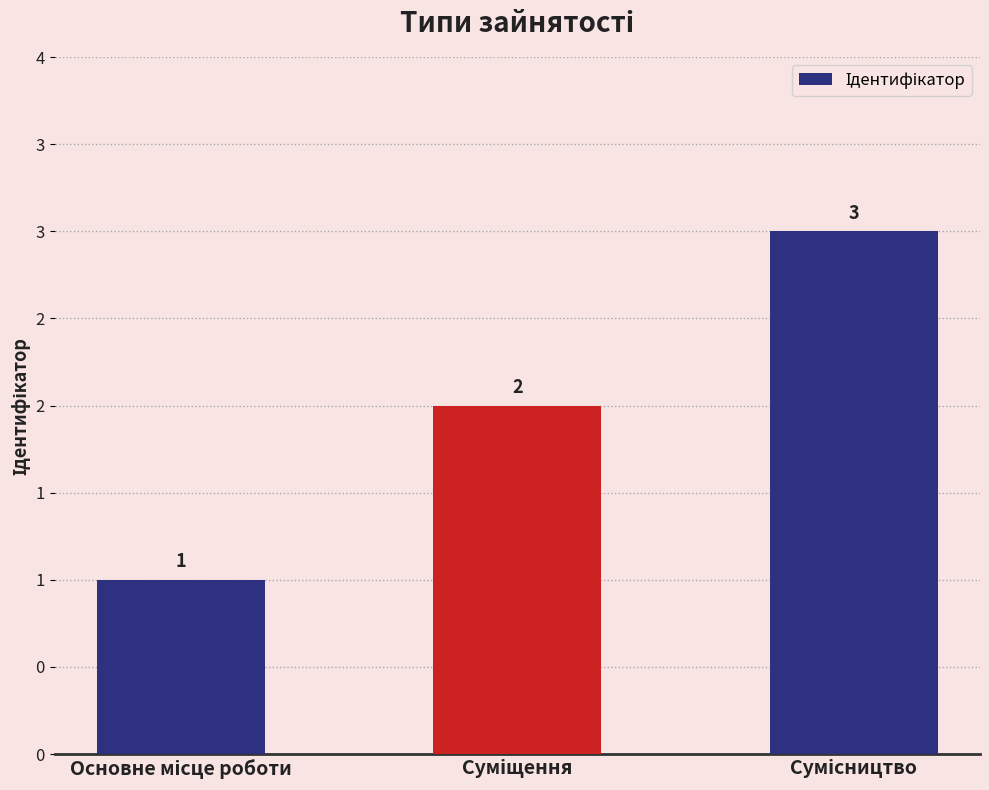

What is the label of the 2nd bar from the left?

Суміщення